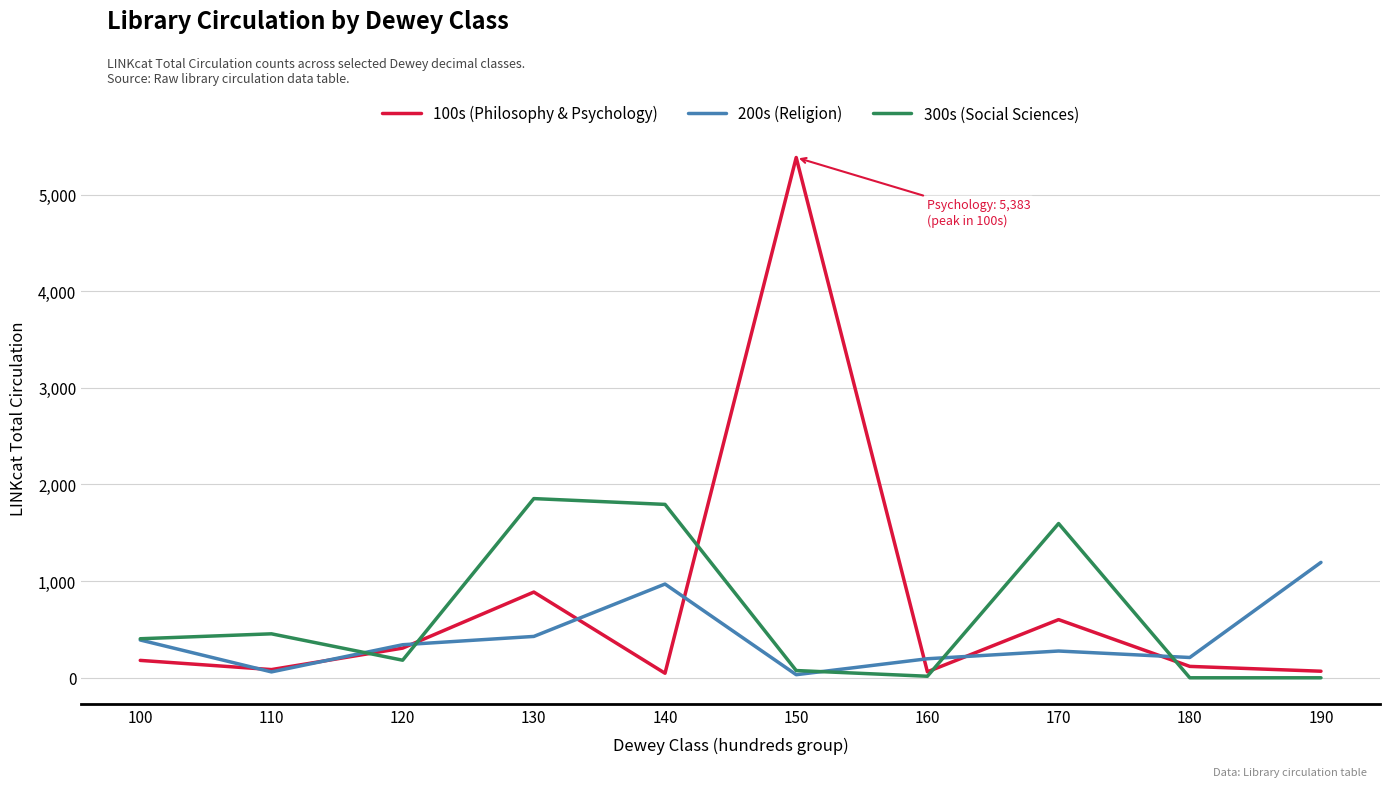

What is the sum of the 200s (Religion) values at 110 and 170?

338